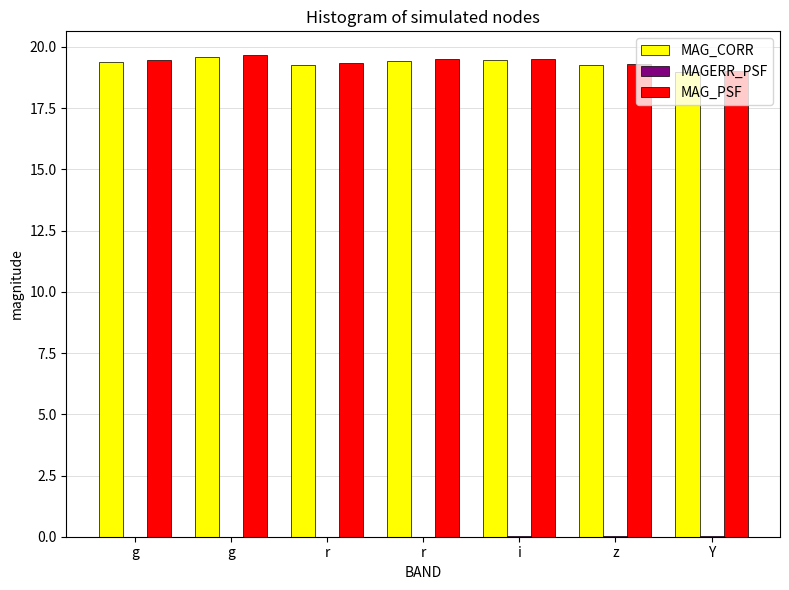

What is the label of the 6th bar from the right?

g